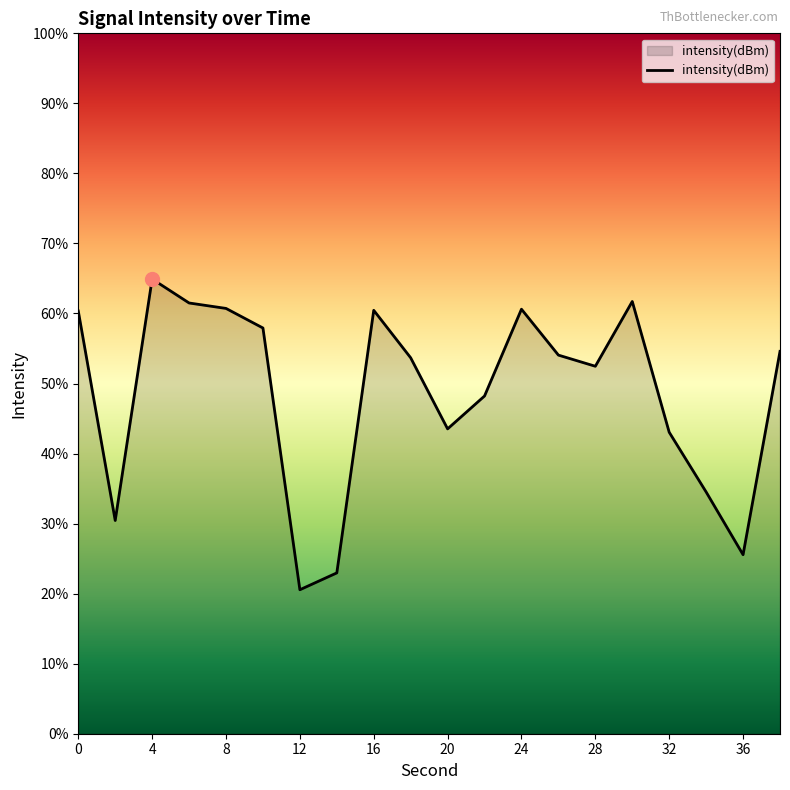

What is the minimum value shown in the chart?

20.6